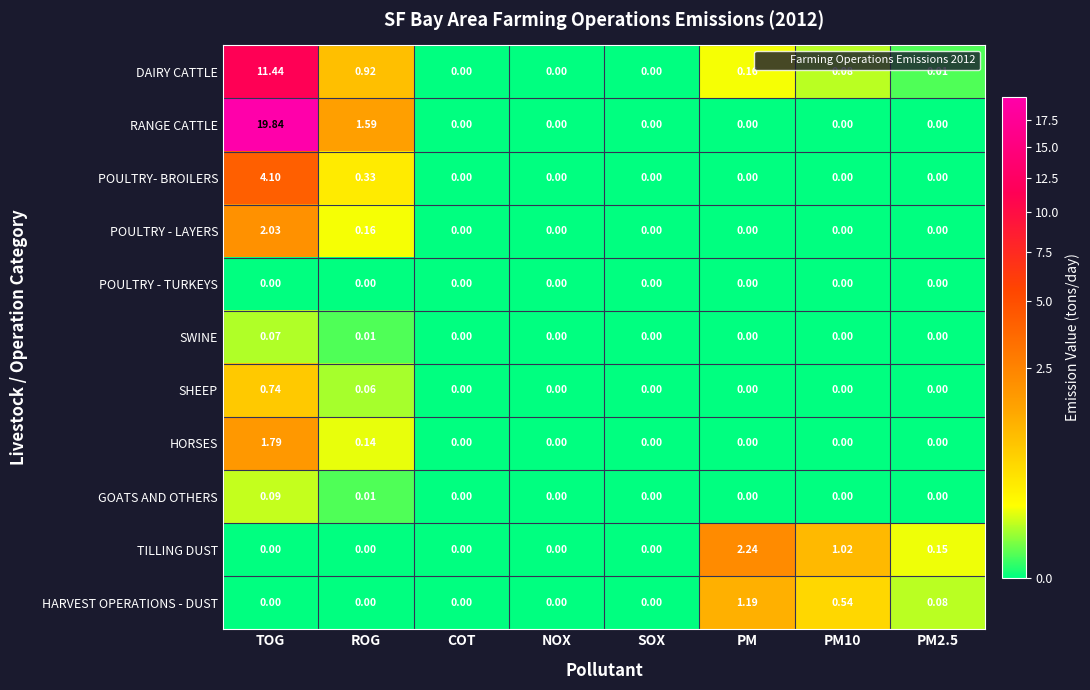

Which series changed the most between ROG and NOX?

RANGE CATTLE